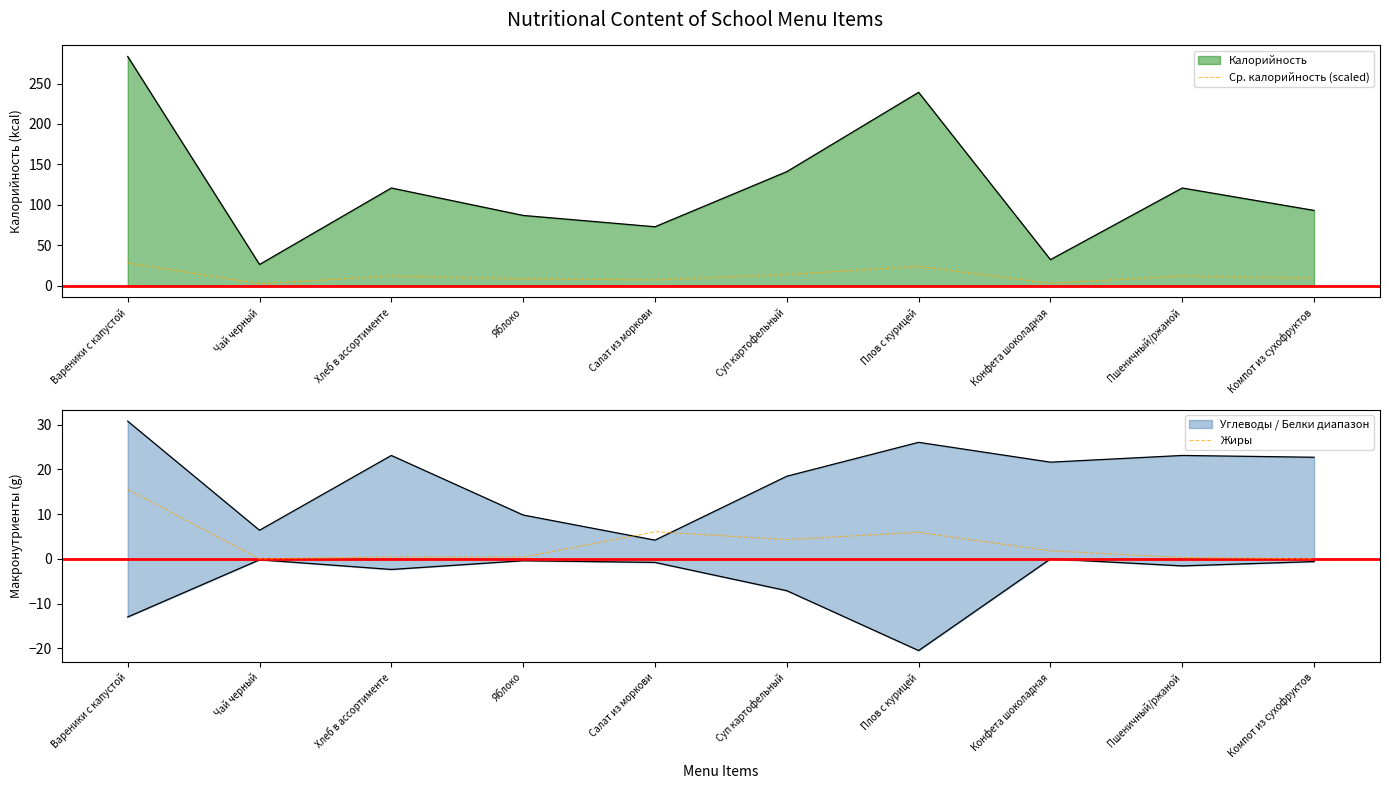

Which has a higher value, Пшеничный/ржаной or Хлеб в ассортименте?

Пшеничный/ржаной